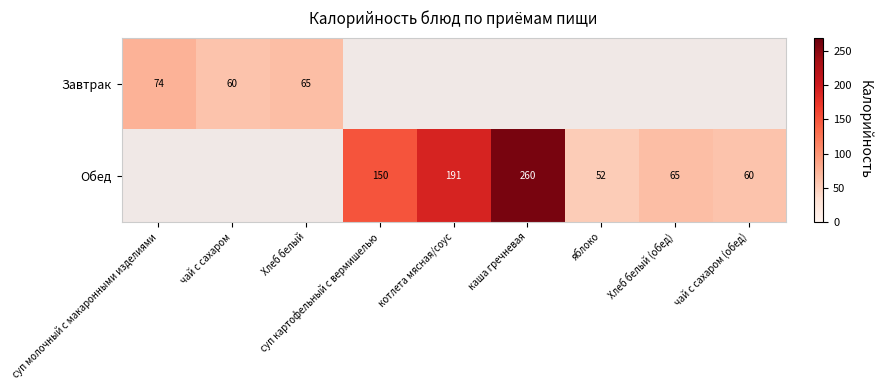

The value of Завтрак at чай с сахаром is 60. True or false?

True